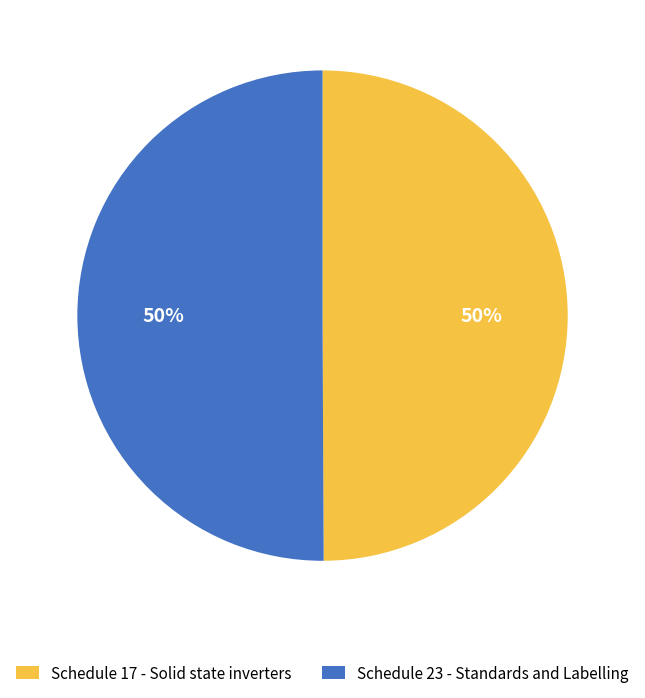

What percentage is the Schedule 23 - Standards and Labelling slice, to the nearest percent?

50%